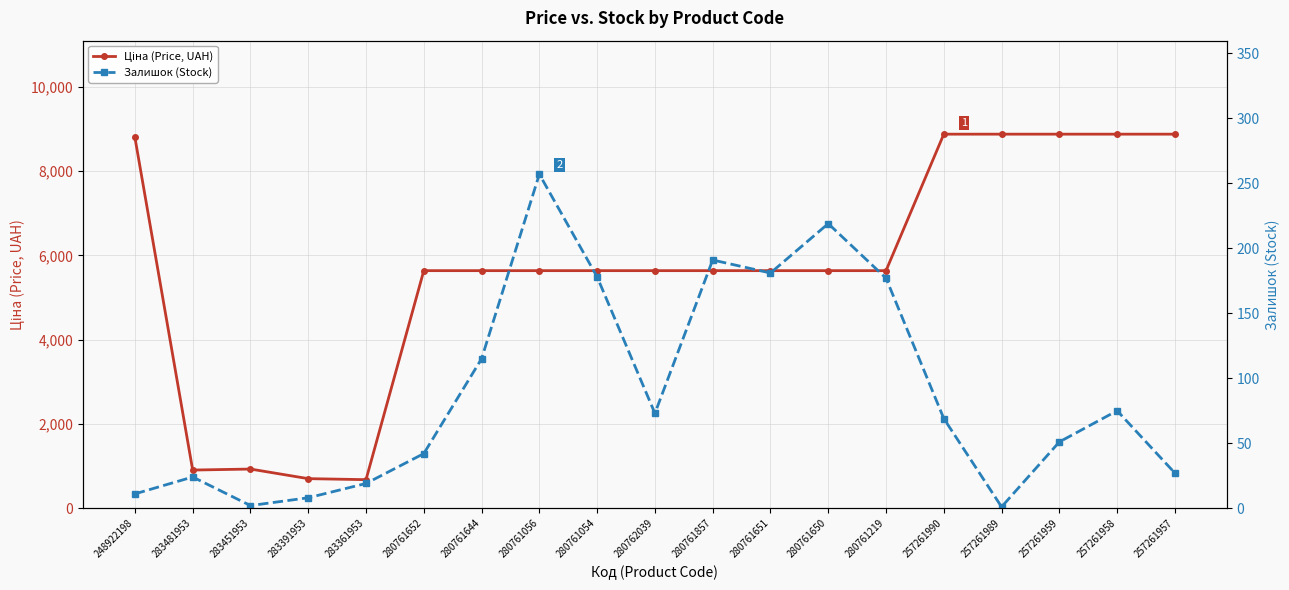

Where is Ціна (Price, UAH) nearest to the value 4775?

280761652